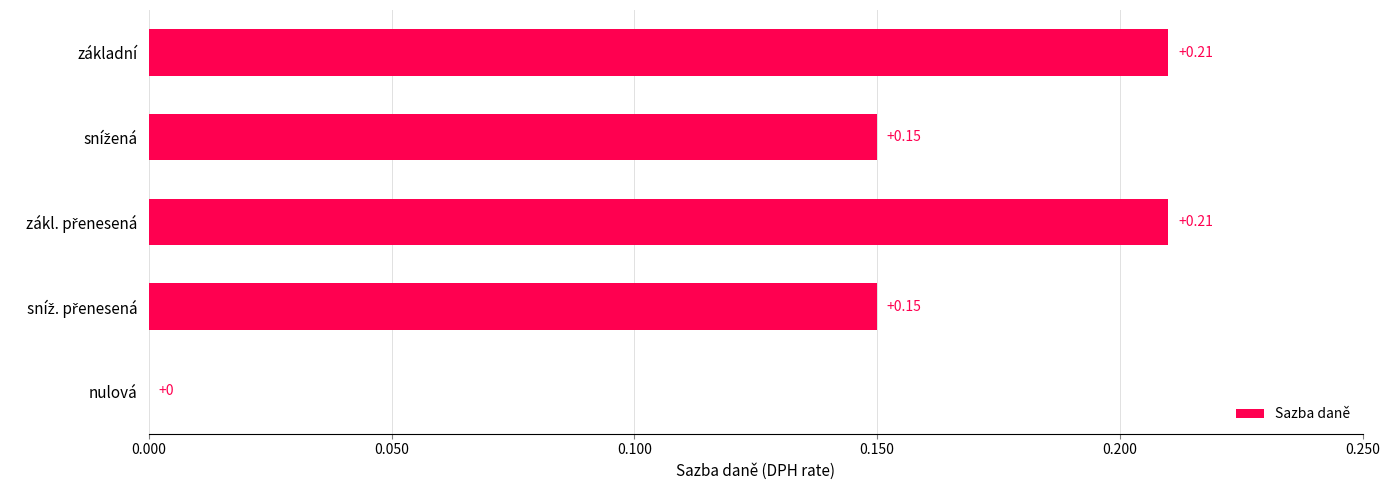

At which label is the value closest to 0?

nulová